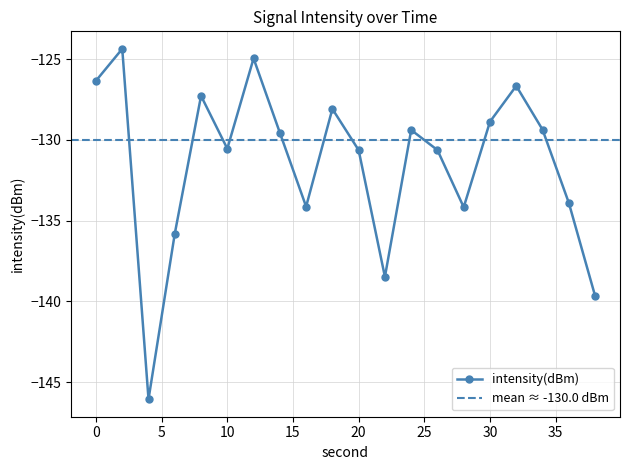

How many lines are shown in the chart?

1